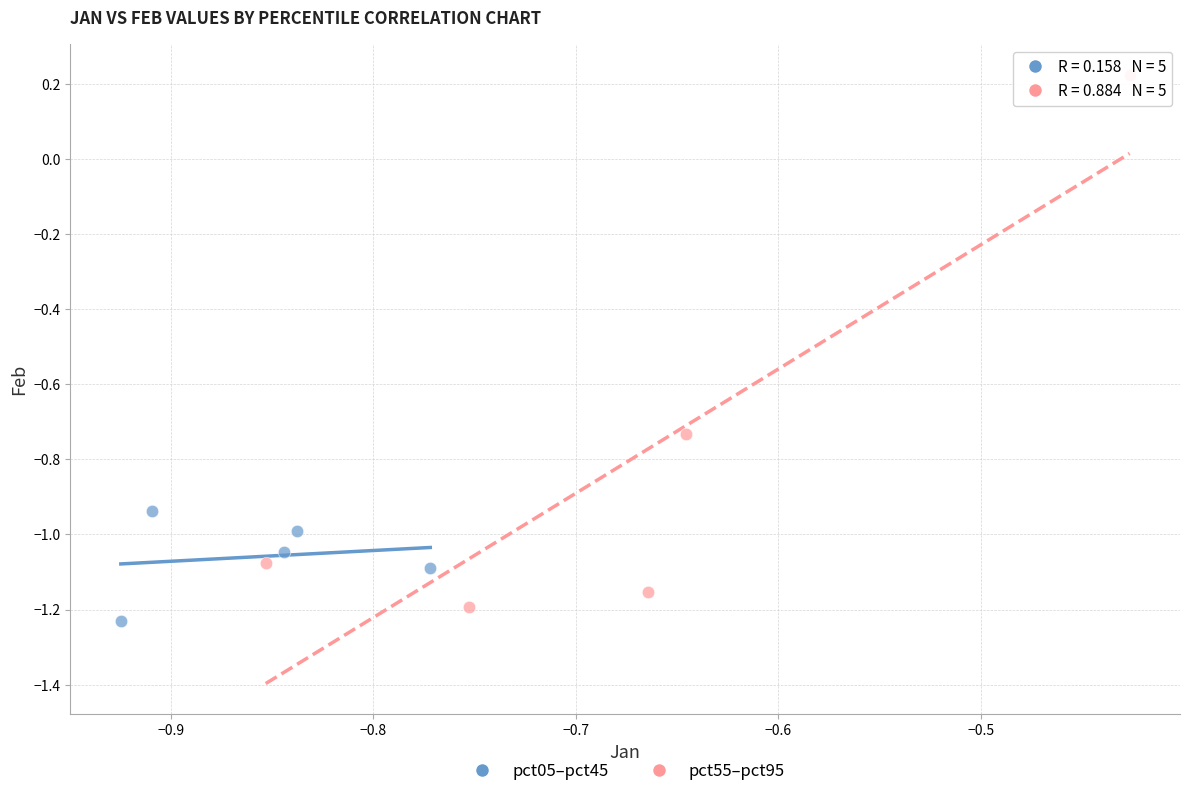

Which series has the widest spread of Y values?

pct55–pct95